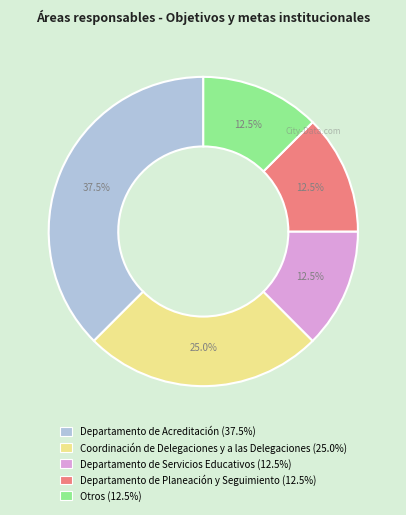

Does Departamento de Planeación y Seguimiento represent more than half of the total?

No